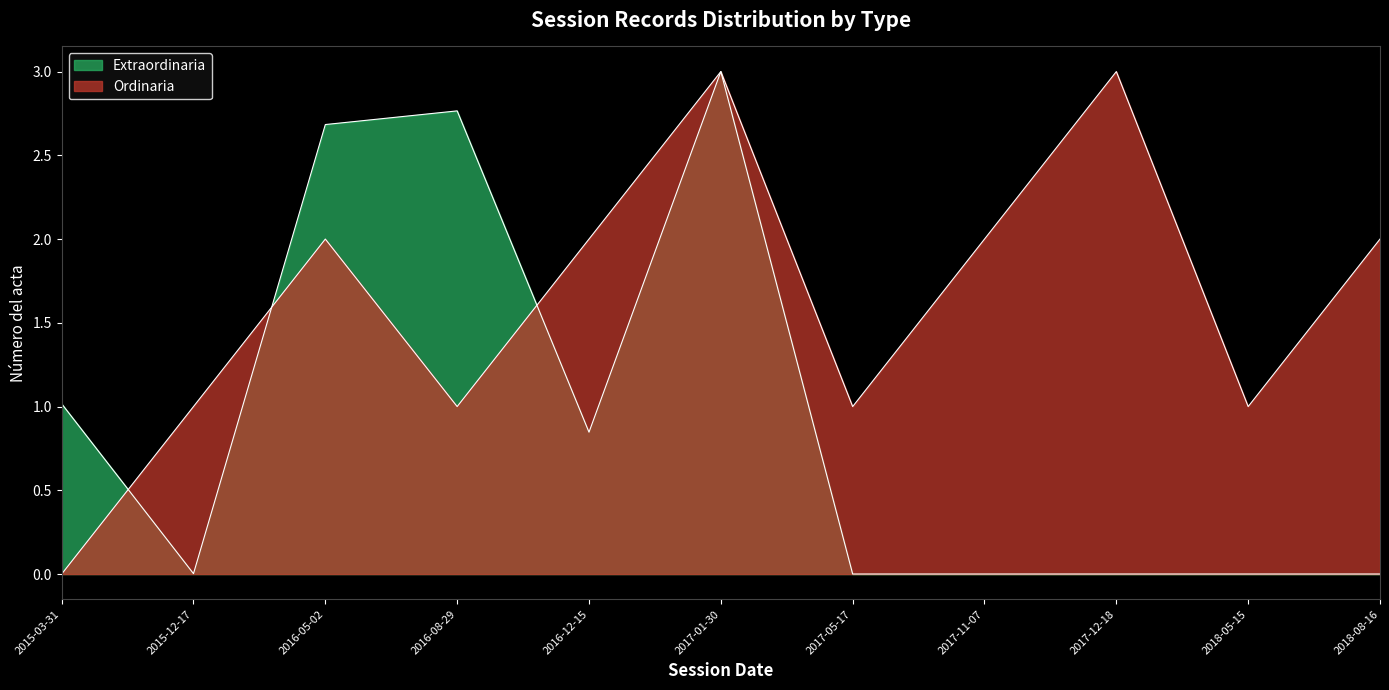

Which has a higher value, 2015-12-17 or 2018-08-16?

2018-08-16